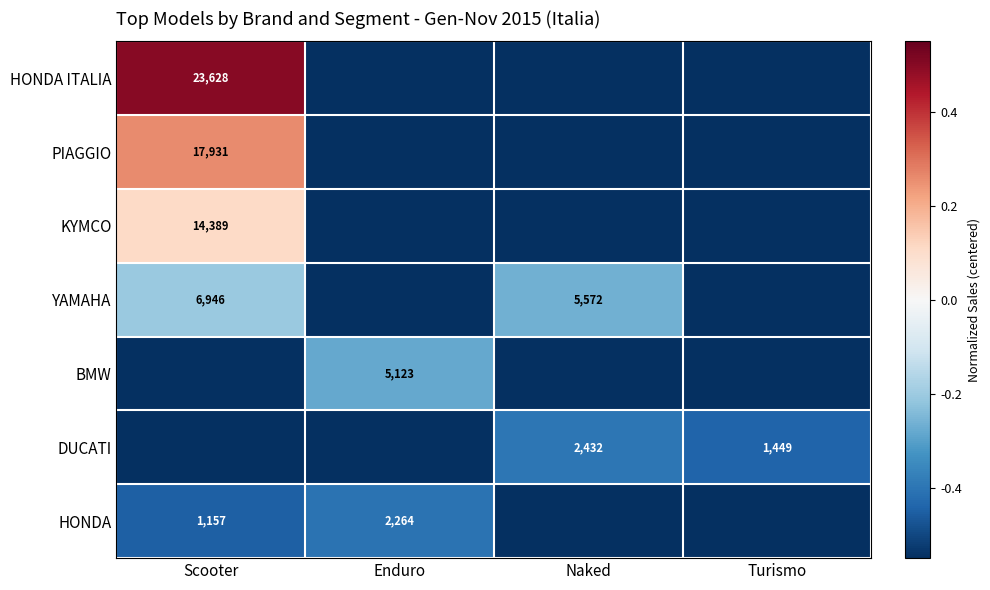

The value of PIAGGIO at Enduro is -0.2. True or false?

False